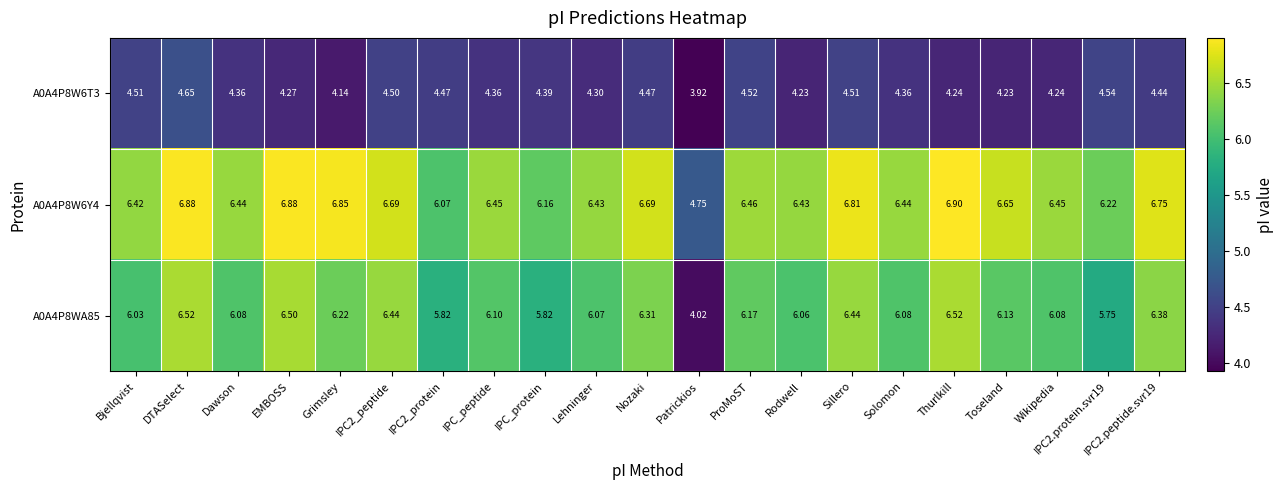

Which label corresponds to the smallest value in the chart?

Patrickios